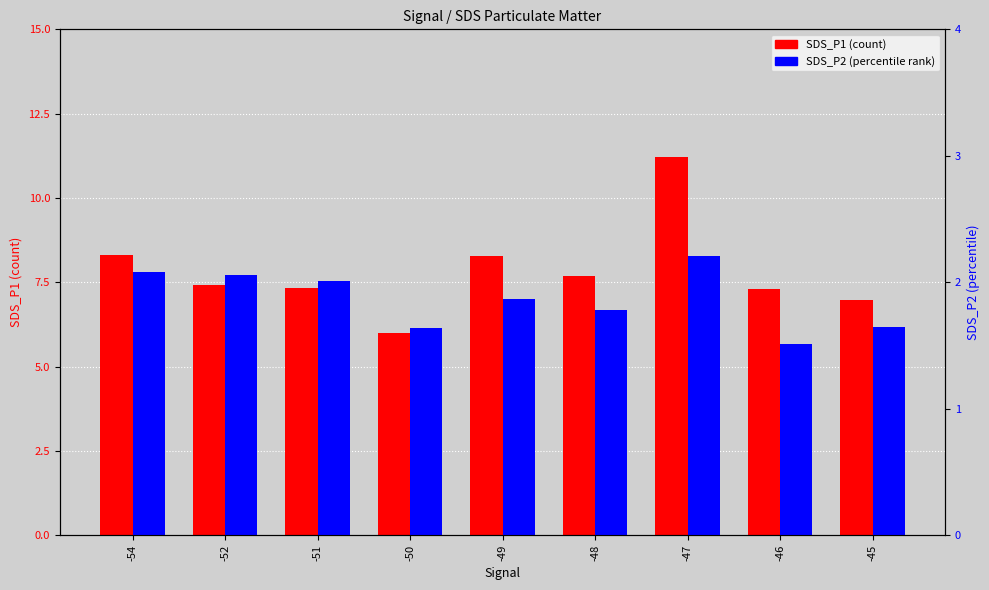

What is the difference between the SDS_P1 values at -50 and -48?

1.7